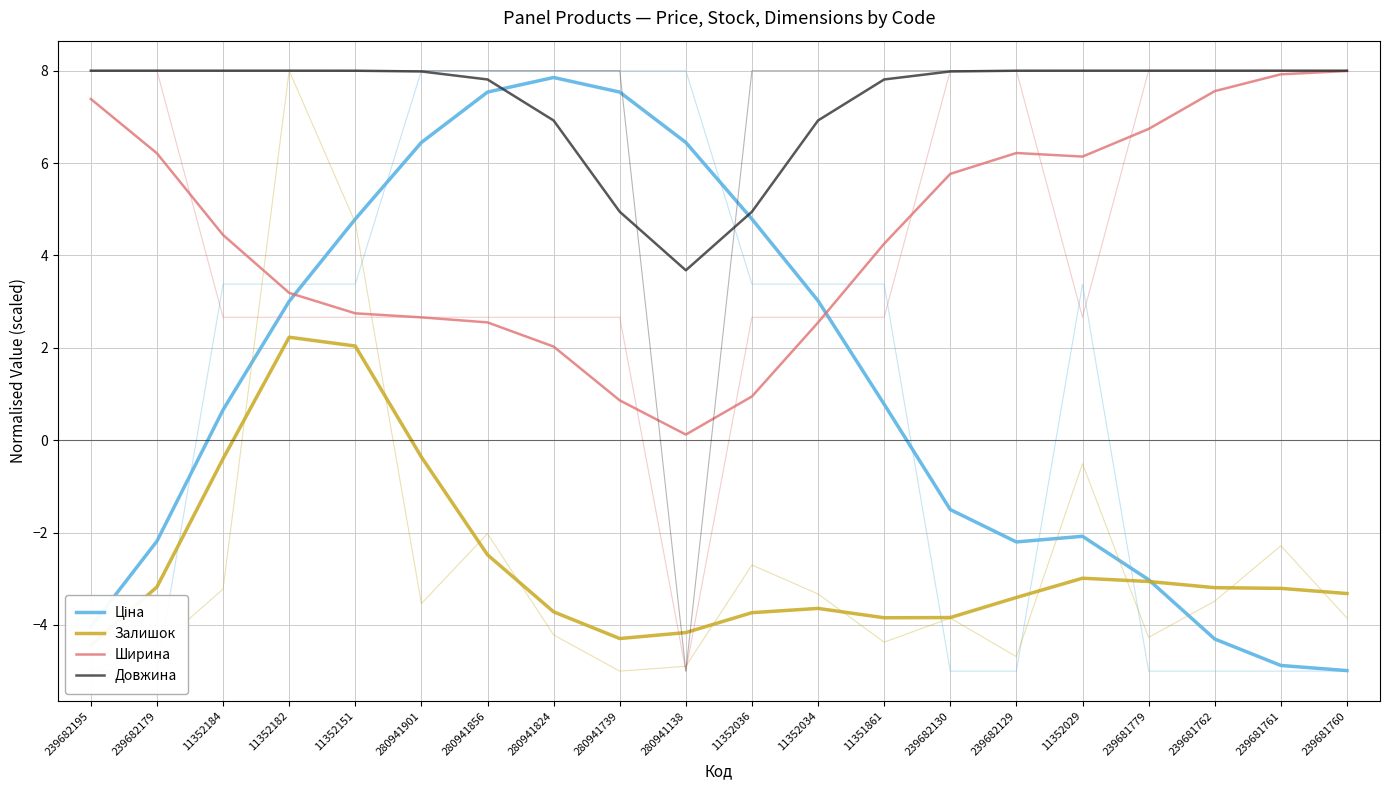

What is the label of the 12th point from the left?

11352034